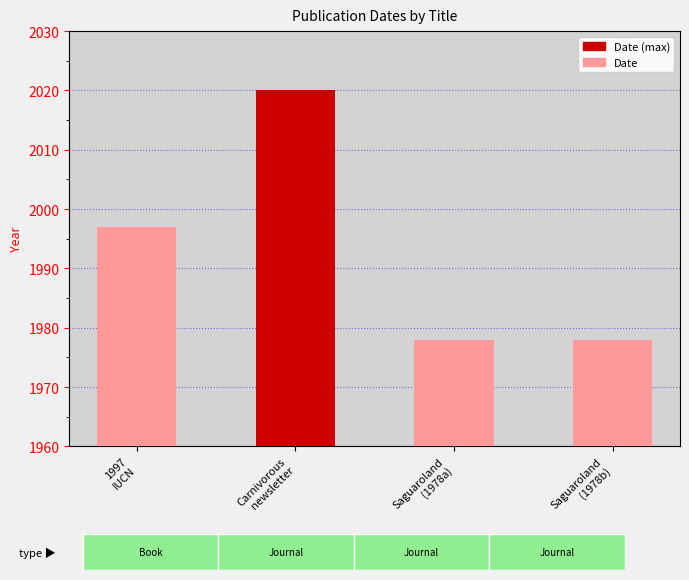

The value at 1997
IUCN is 1227. True or false?

False